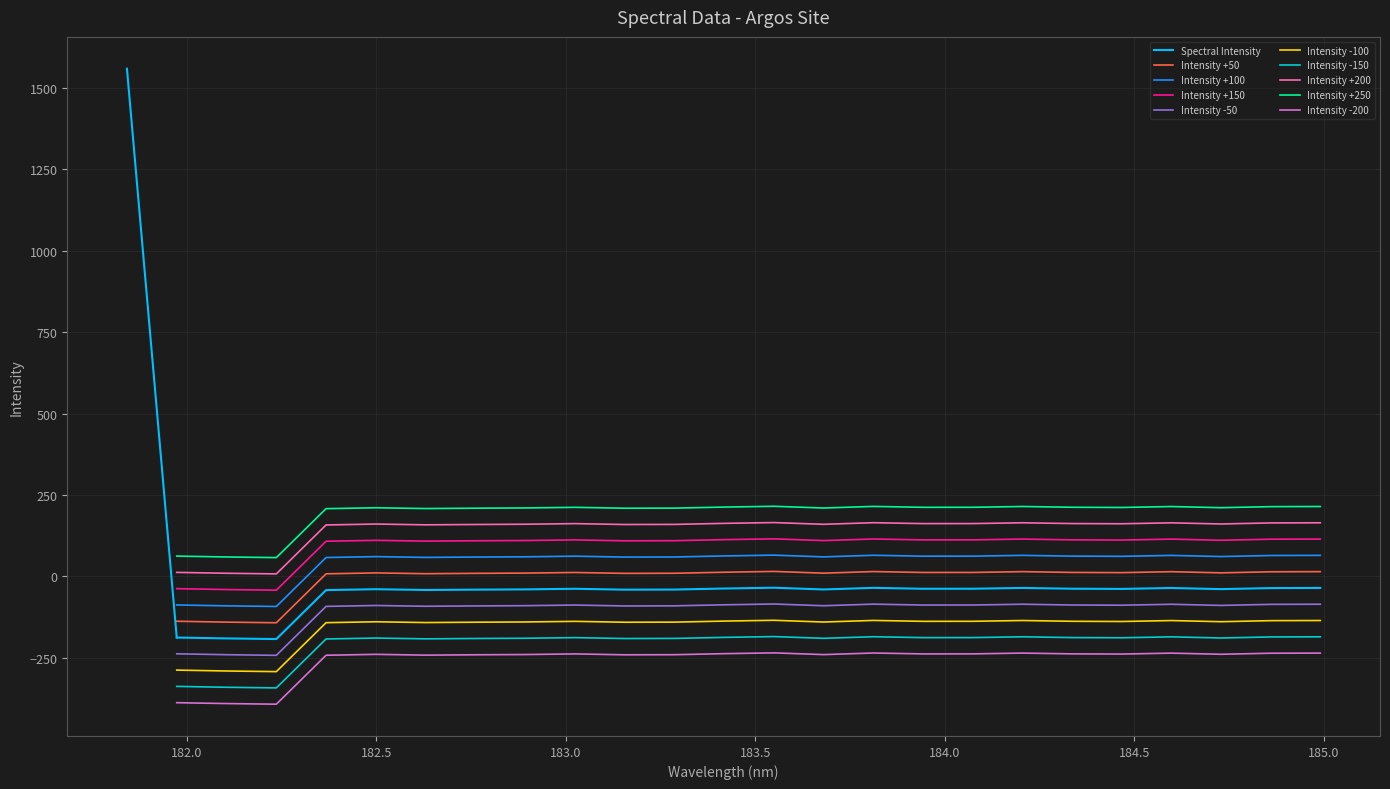

What is the change in value from 14 to 16?

+2.1